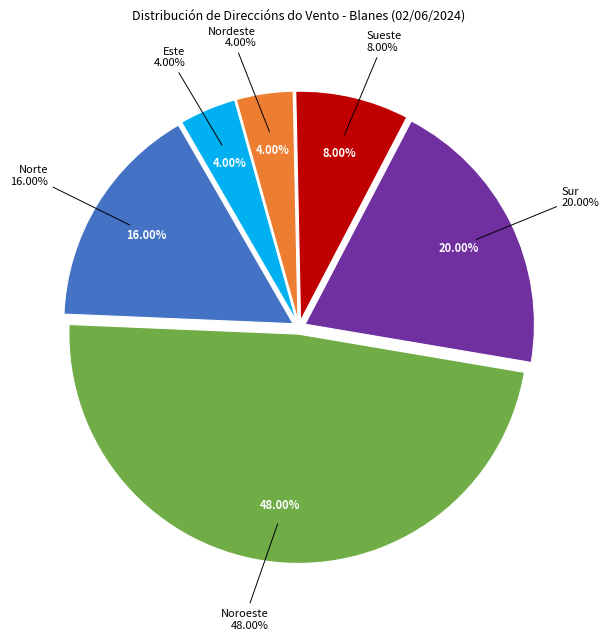

To the nearest percent, what percentage of the pie is Este?

4%